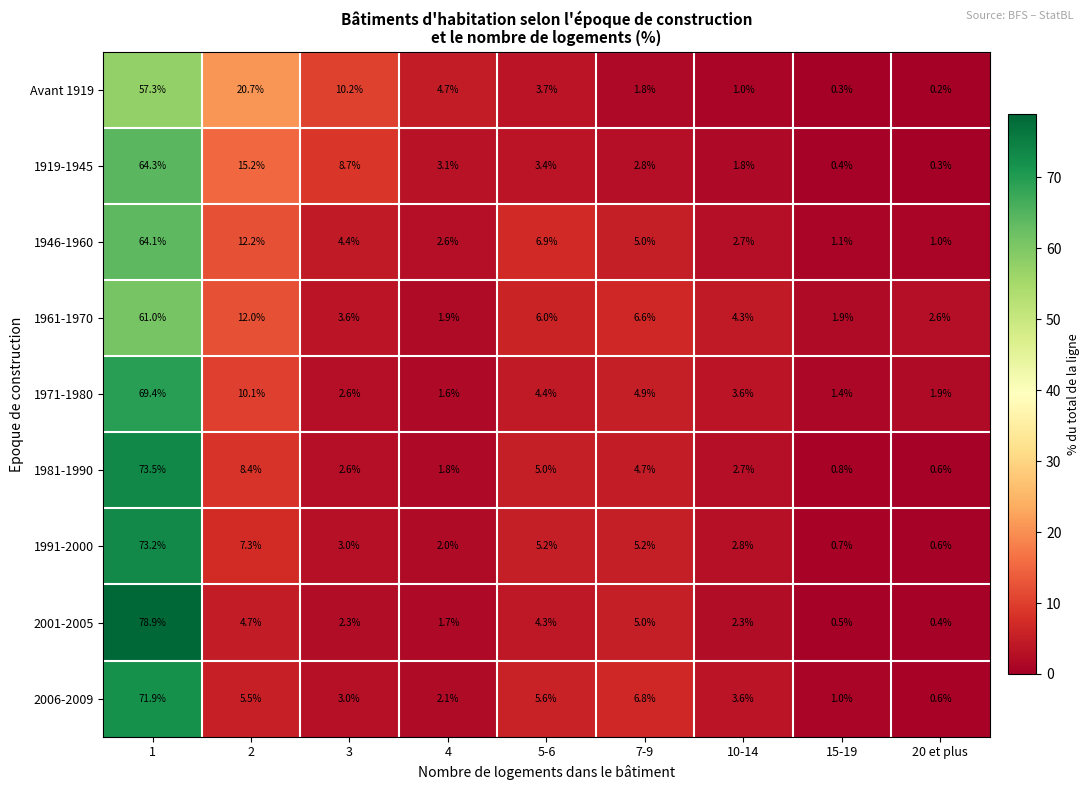

Which series has the widest spread of values?

2001-2005